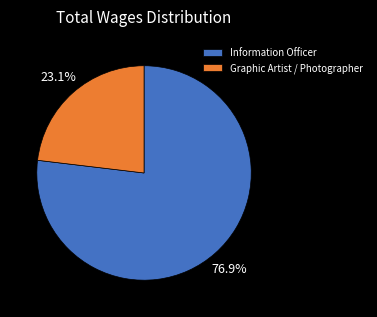

How many slices are in this pie chart?

2